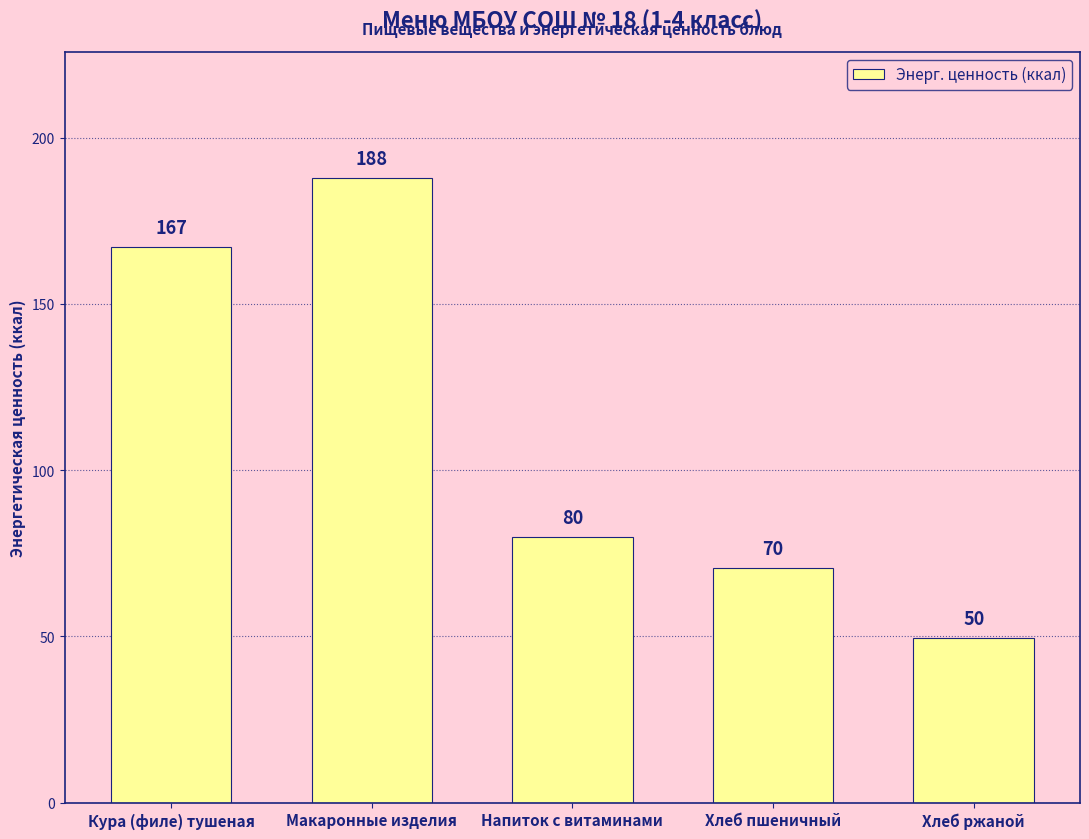

What is the label of the 5th bar from the right?

Кура (филе) тушеная